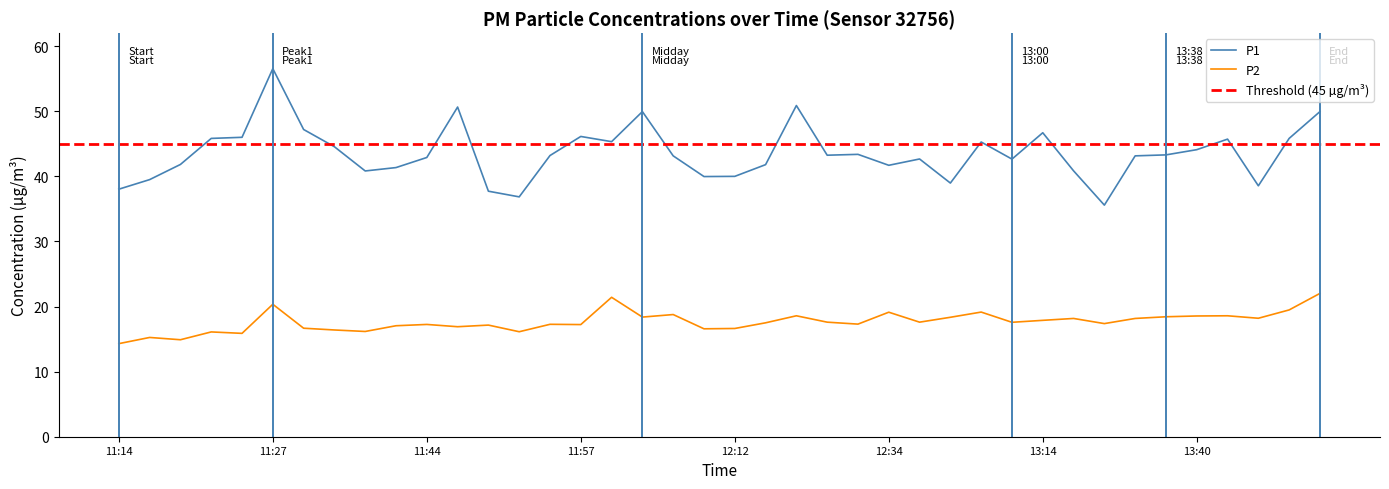

What is the value of the P1 point at the 28th from the left?

39.0